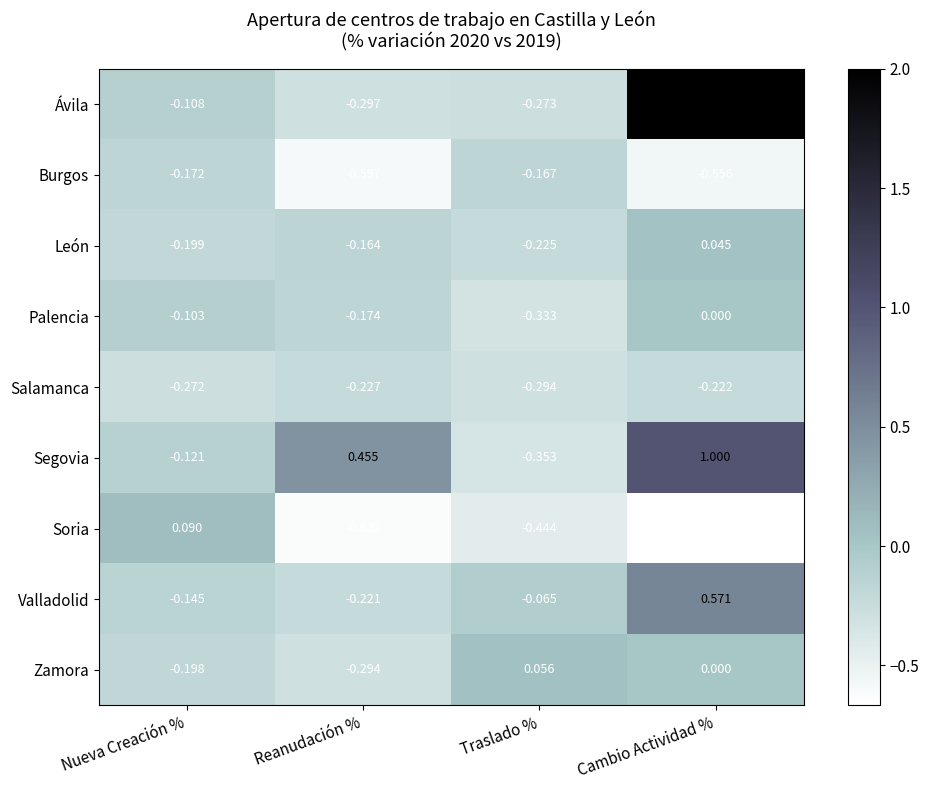

At which category is the sum across all series the highest?

Cambio Actividad %